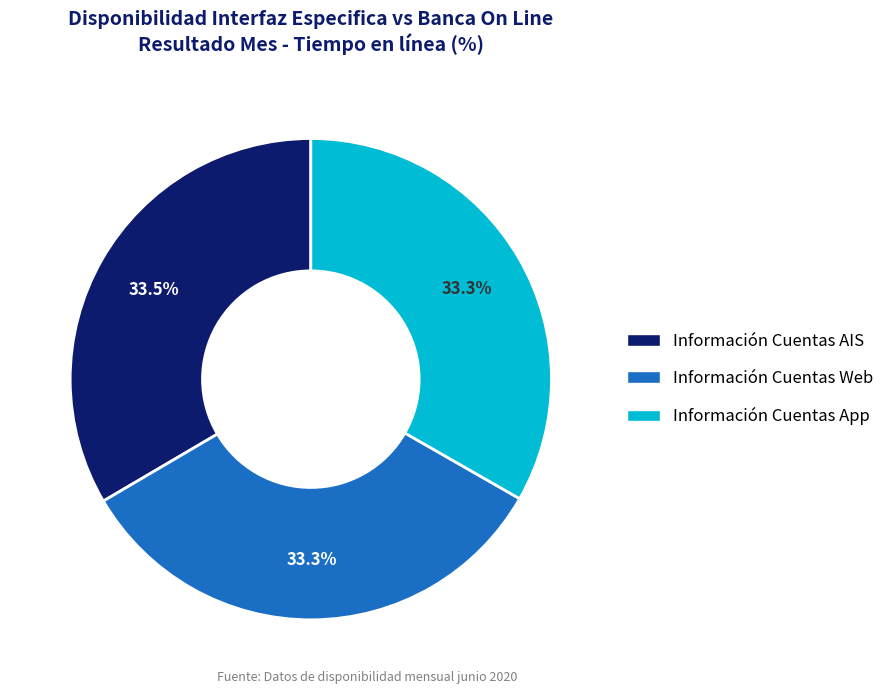

What percentage do Información Cuentas Web and Información Cuentas App together represent?

66.5%